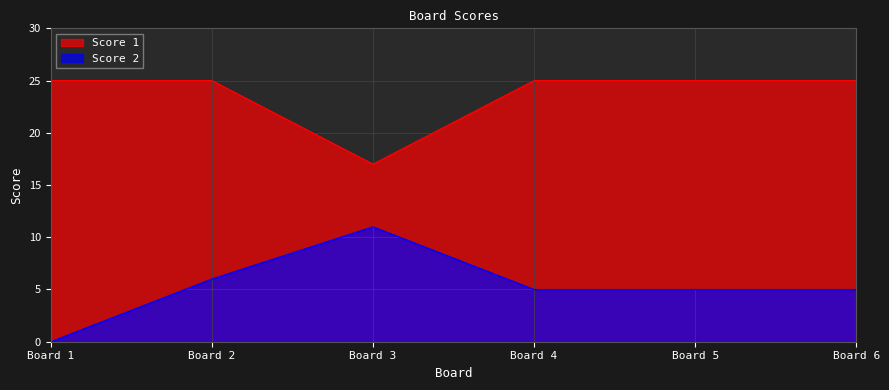

True or false: Score 2 has more than 1 points higher than both neighbors.

False